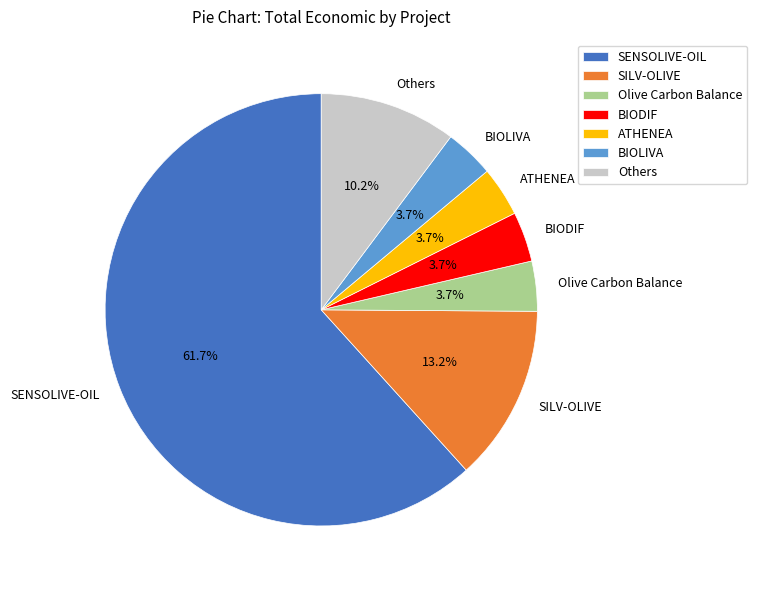

Which slice is the largest?

SENSOLIVE-OIL